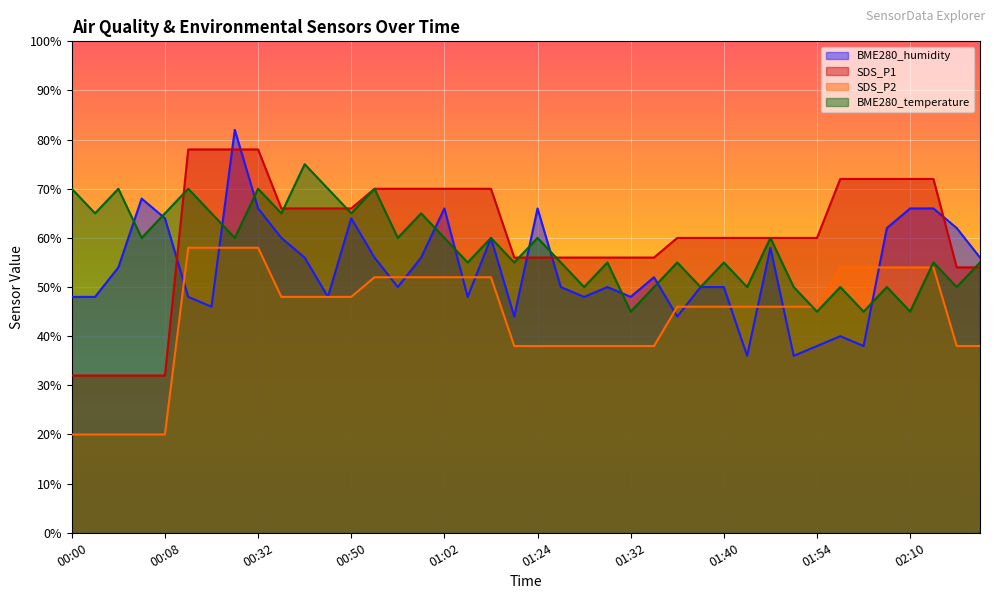

Which series ends up on top after the final intersection of SDS_P2 and BME280_humidity?

BME280_humidity